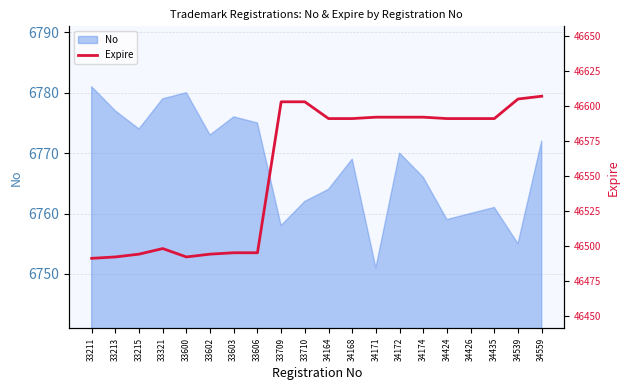

What is the lowest value of the No series?

6751